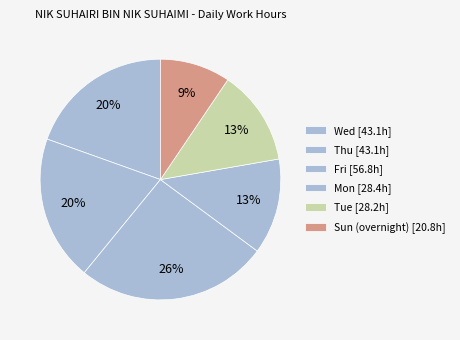

Count the number of slices in the pie.

6